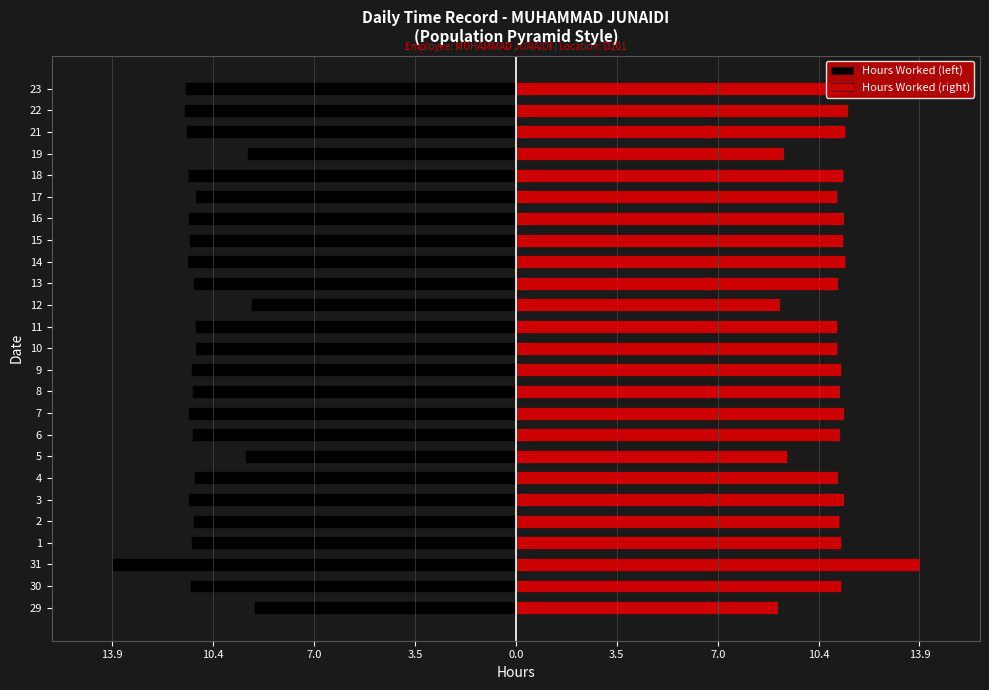

What is the label of the 13th bar from the right?

10